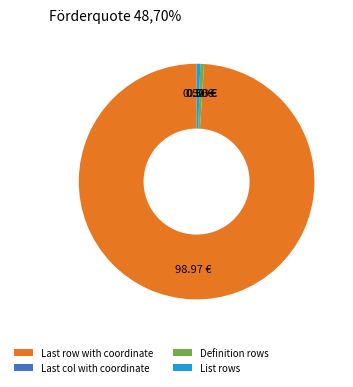

Approximately how many times larger is the value at List rows compared to Definition rows?

1.0